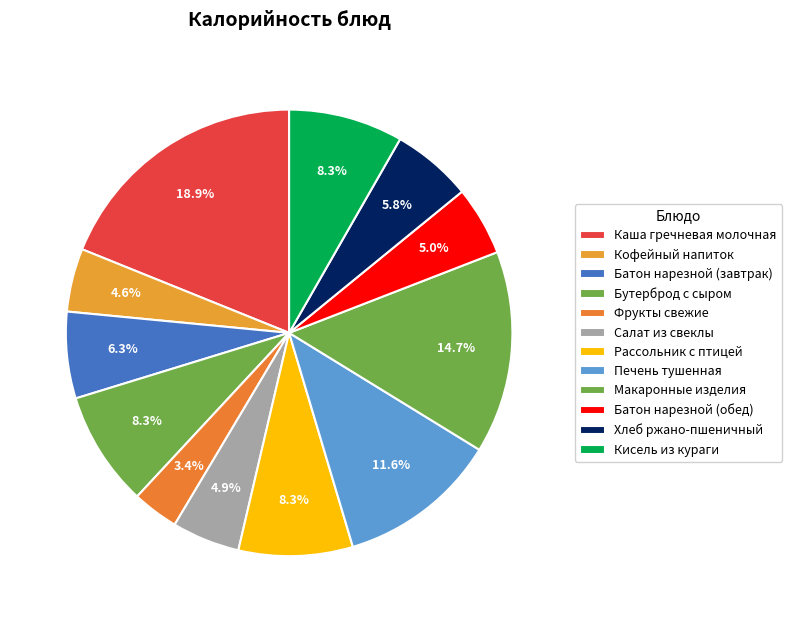

True or false: Батон нарезной (завтрак) accounts for 6% of the total.

True